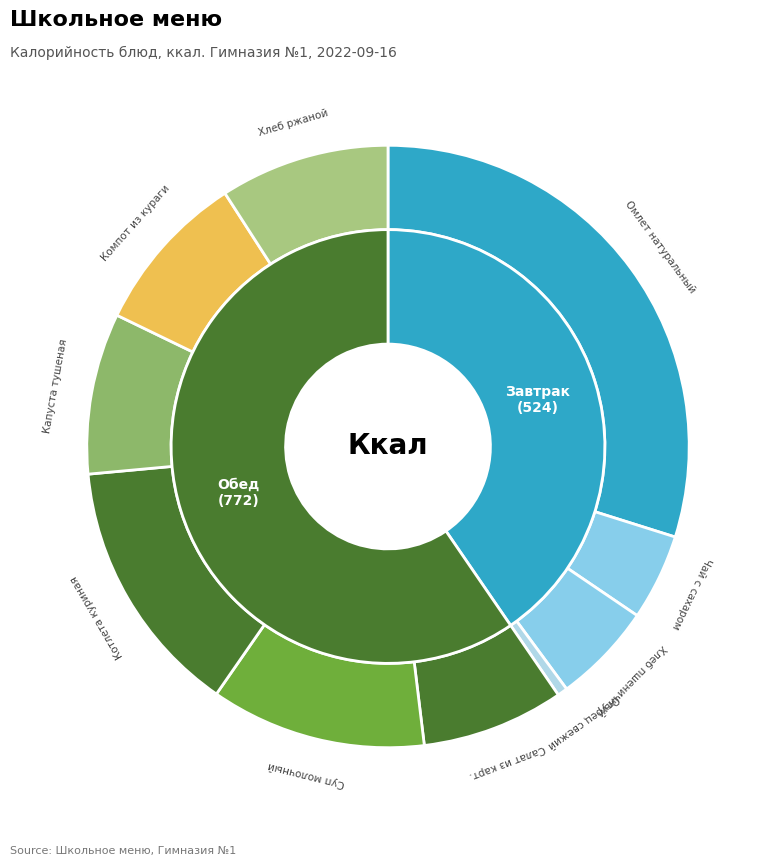

How many segments does this pie chart have?

10